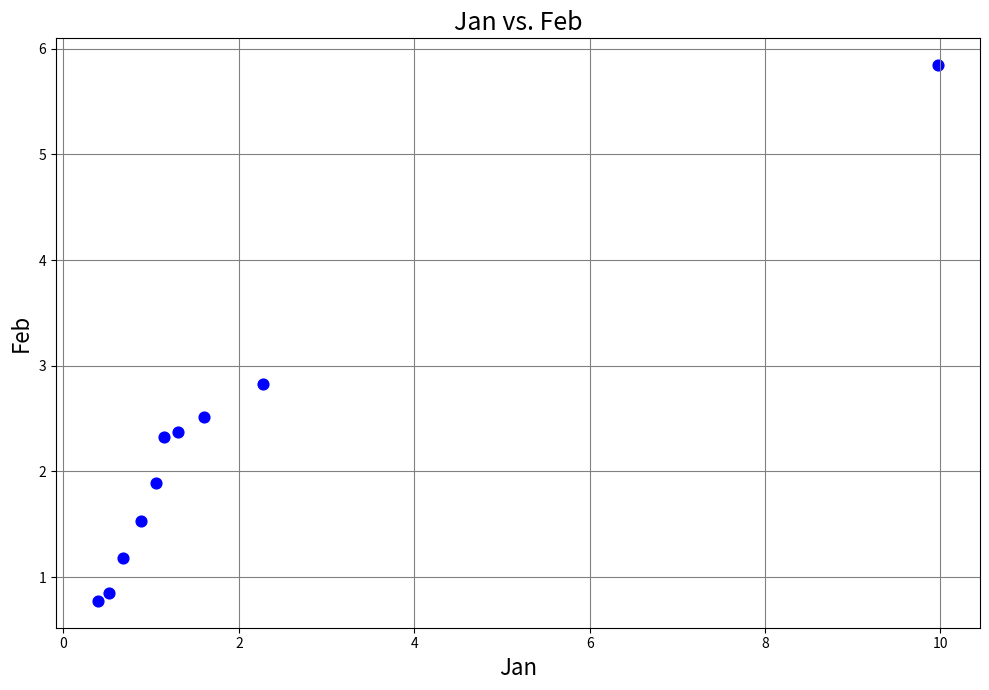

What is the range of Y values (max minus min)?

5.1